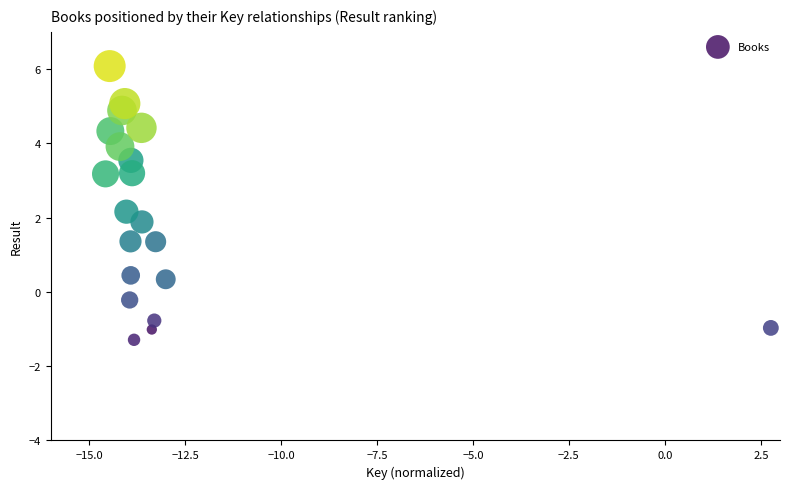

What is the range of X values (max minus min)?

17.3